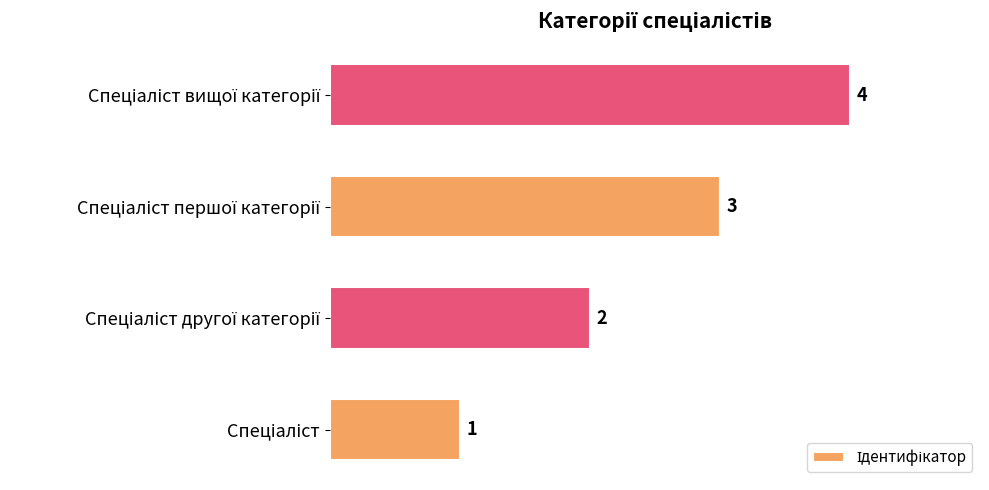

What is the difference between the maximum and minimum values?

3